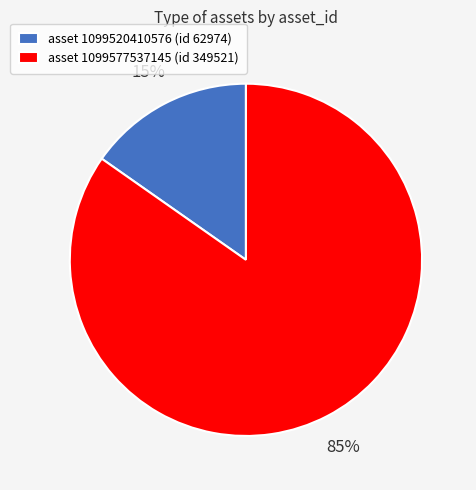

Which has a higher value, asset 1099577537145 (id 349521) or asset 1099520410576 (id 62974)?

asset 1099577537145 (id 349521)